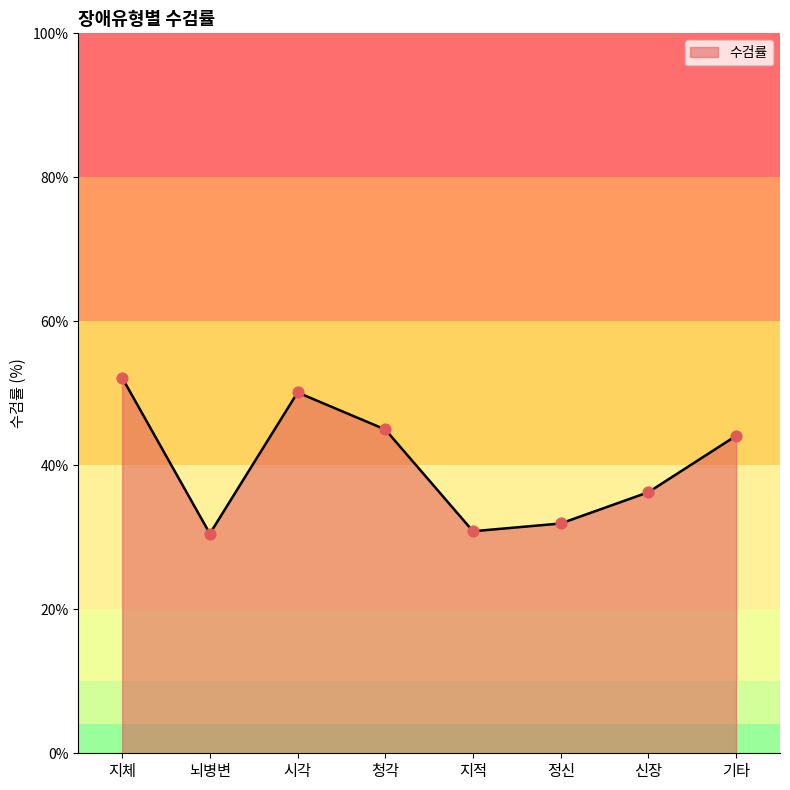

Between 지체 and 청각, which is larger?

지체